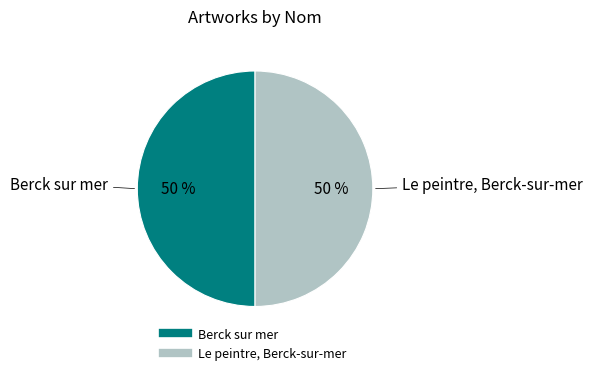

Is it true that Le peintre, Berck-sur-mer is 43% of the pie?

False